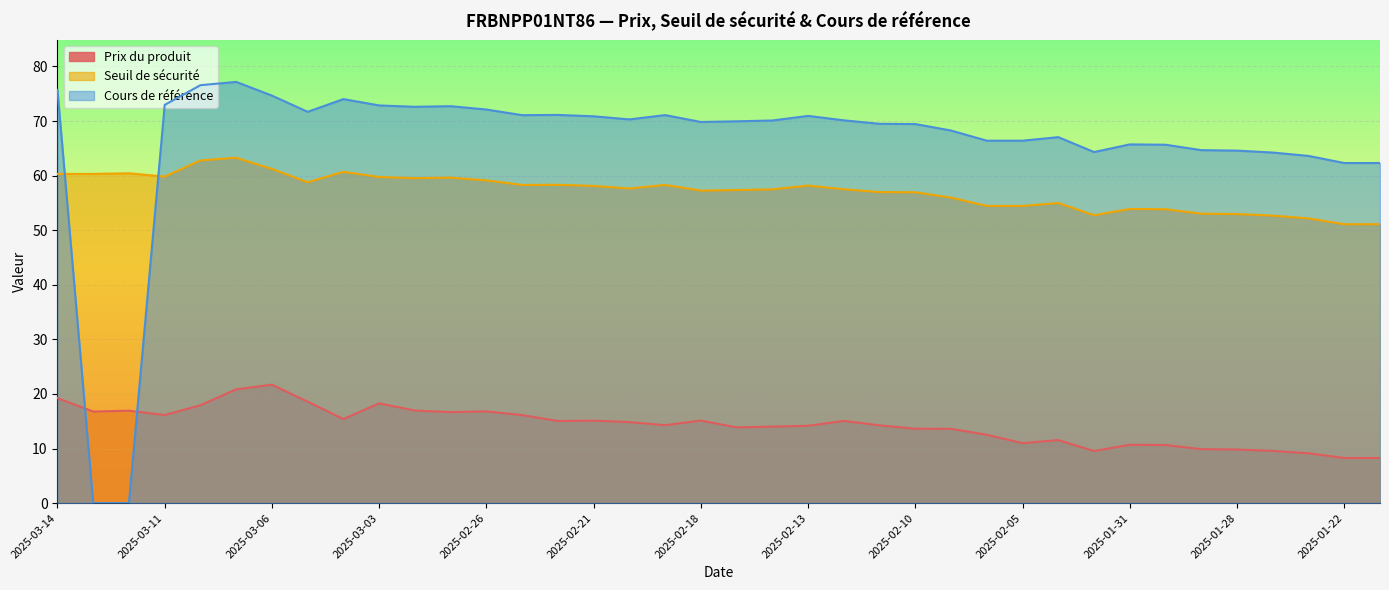

What is the approximate value of Seuil de sécurité at 2025-03-13?

60.3